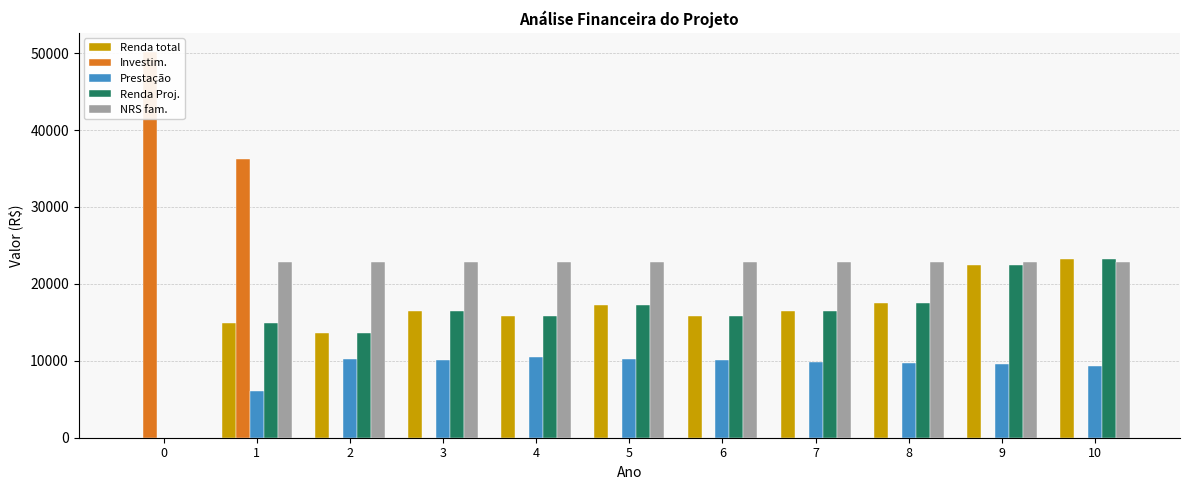

How many data points does each series have?

11